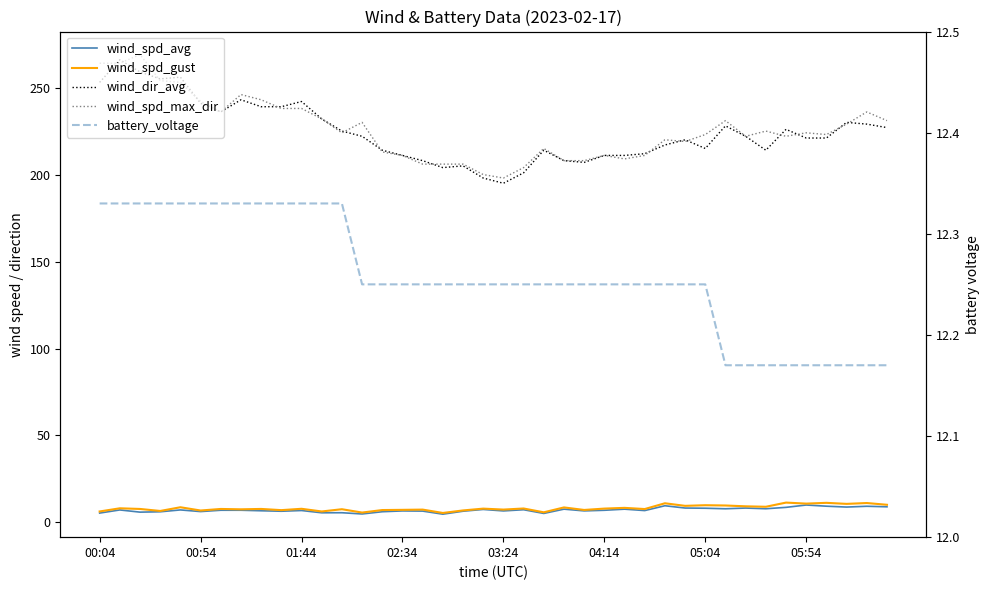

How many data points in wind_dir_avg are less than 222?

20